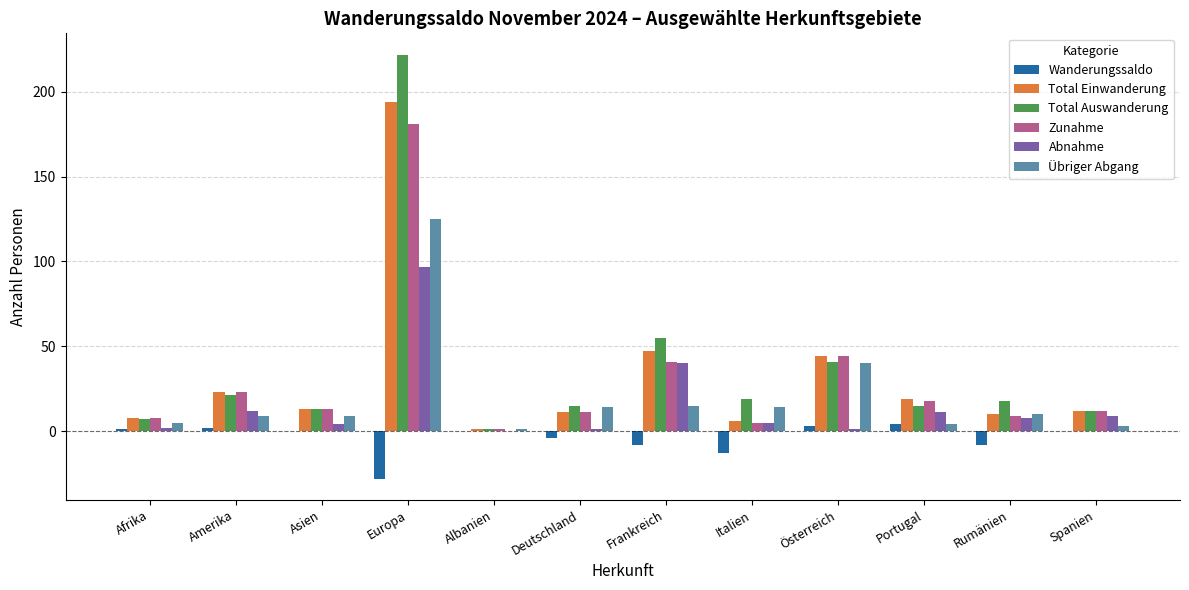

What is the sum of all Übriger Abgang values?

249